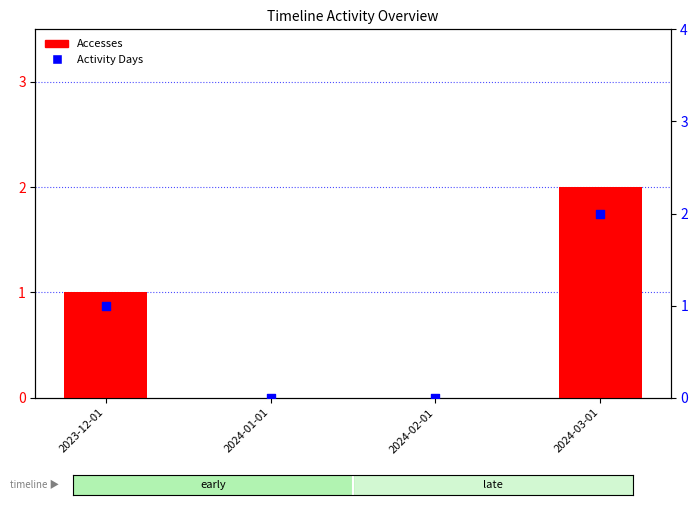

Which series has the widest spread of Y values?

Accesses